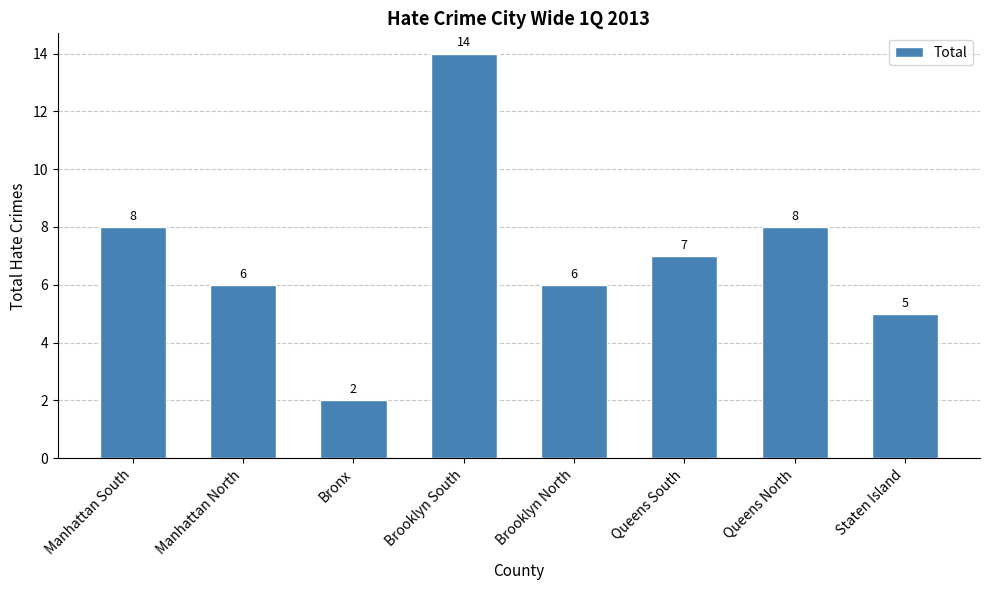

Does the chart contain stacked bars?

No